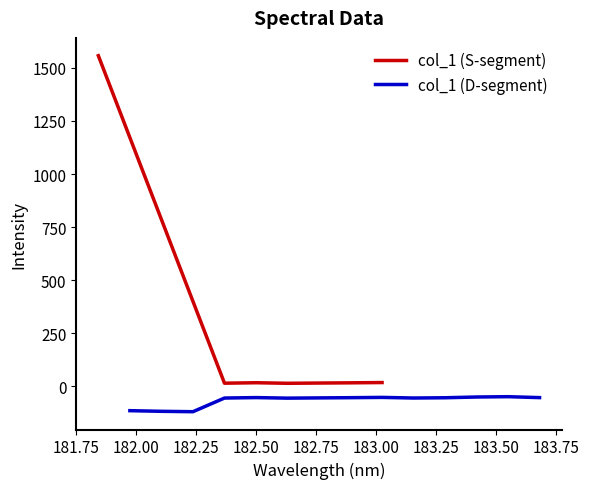

What is the sum of the values at 182.6299929592 and 184.0735234058?

-107.3